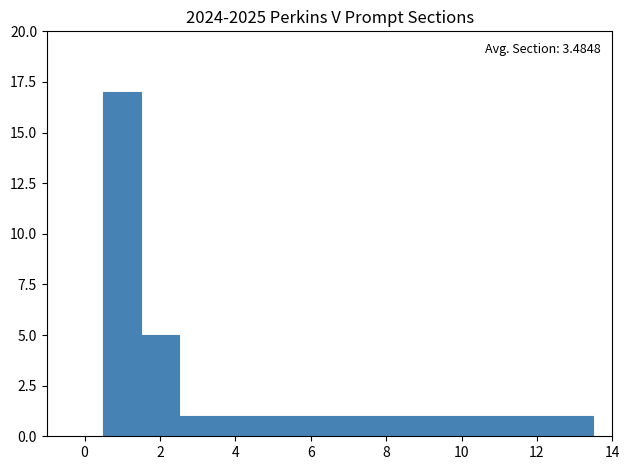

Which range on the x-axis has the tallest bar?

0.5 to 1.5